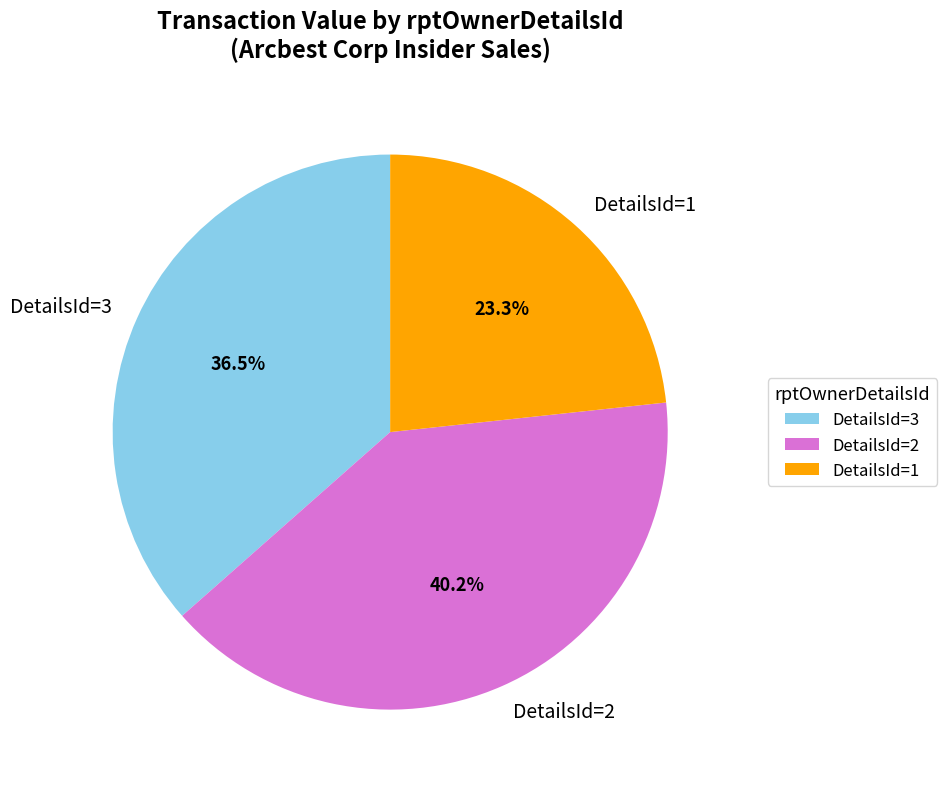

Count the number of slices in the pie.

3